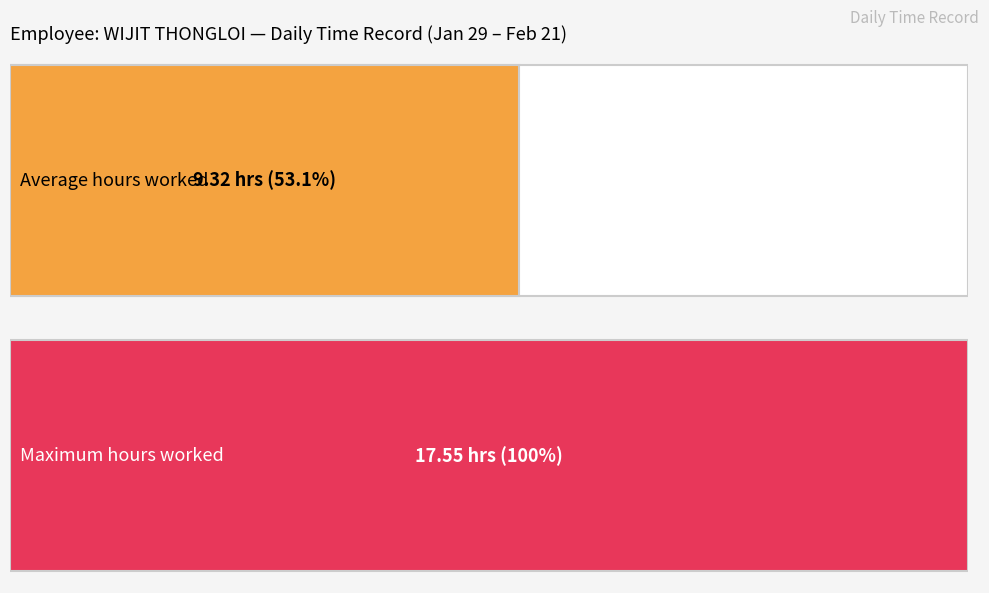

Are the bars horizontal?

Yes